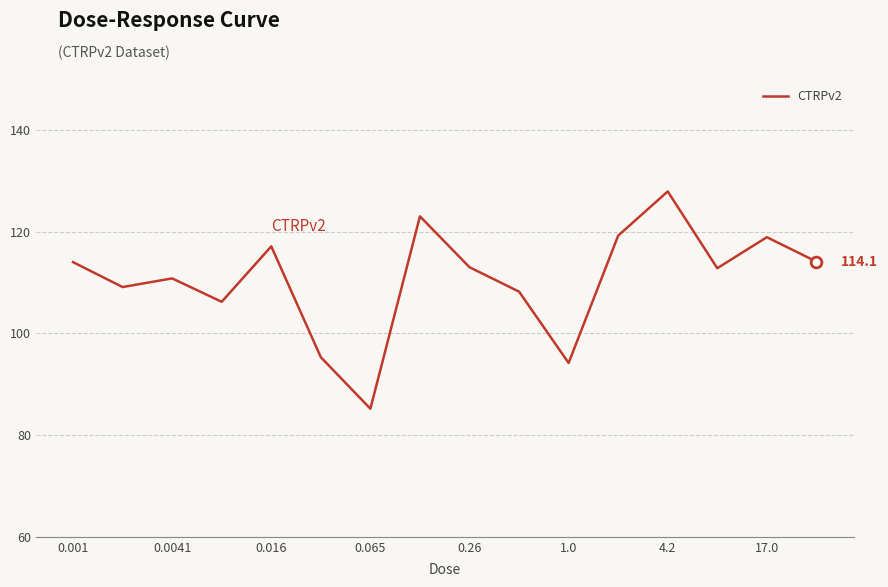

What is the difference between the maximum and minimum values?

42.7